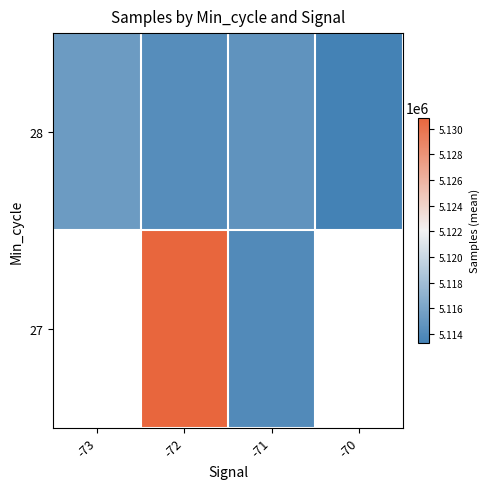

At how many categories does at least one series exceed 5119255?

1